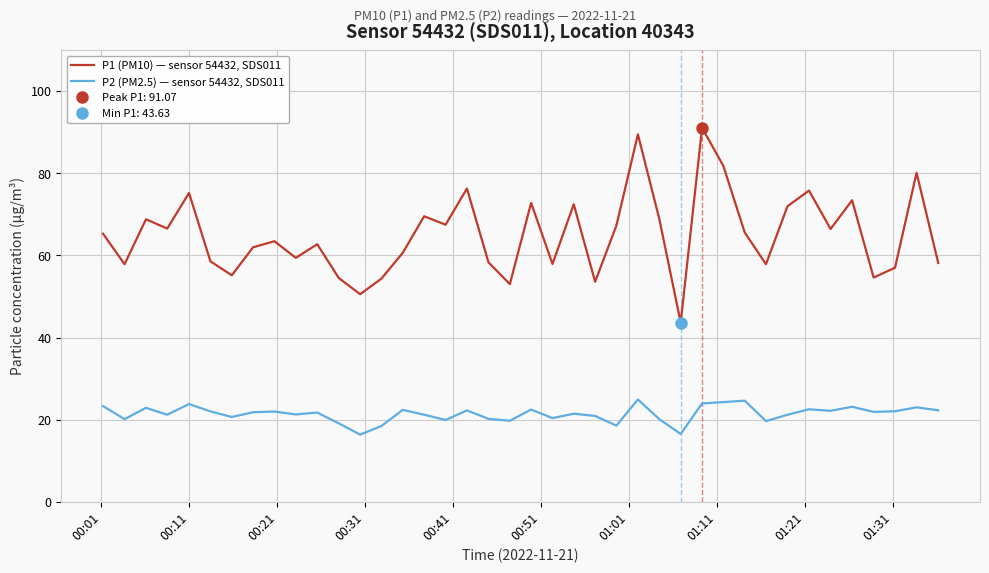

True or false: P1 (PM10) — sensor 54432, SDS011 has more than 0 points higher than both neighbors.

True